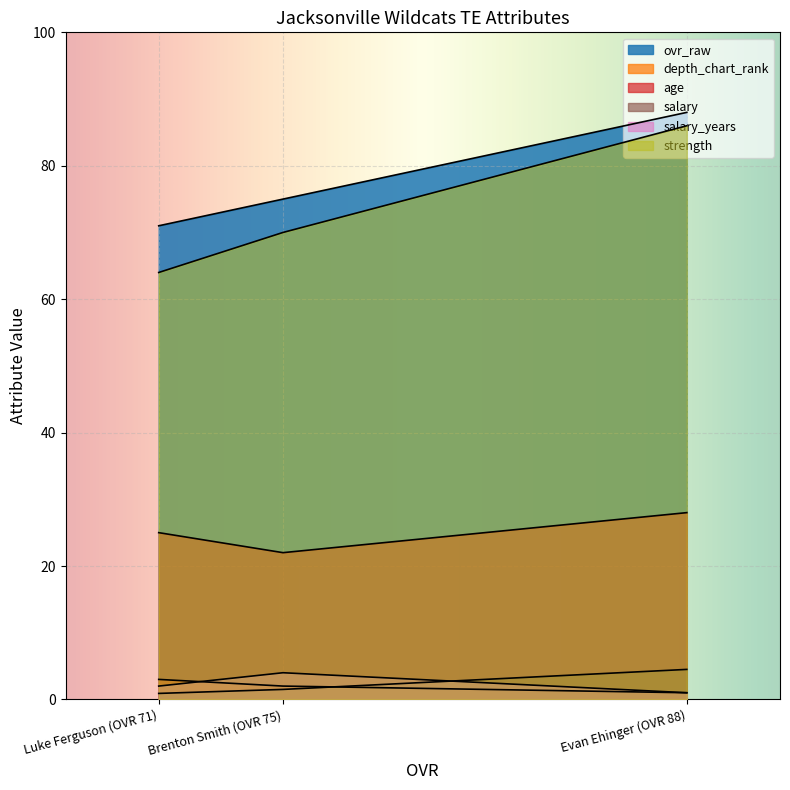

Reading right to left, list all the values displayed in this chart.

ovr_raw: Luke Ferguson (OVR 71)=71.0	Brenton Smith (OVR 75)=75.0	Evan Ehinger (OVR 88)=88.0
depth_chart_rank: Luke Ferguson (OVR 71)=3.0	Brenton Smith (OVR 75)=2.0	Evan Ehinger (OVR 88)=1.0
age: Luke Ferguson (OVR 71)=25.0	Brenton Smith (OVR 75)=22.0	Evan Ehinger (OVR 88)=28.0
salary: Luke Ferguson (OVR 71)=0.9	Brenton Smith (OVR 75)=1.5	Evan Ehinger (OVR 88)=4.5
salary_years: Luke Ferguson (OVR 71)=2.0	Brenton Smith (OVR 75)=4.0	Evan Ehinger (OVR 88)=1.0
strength: Luke Ferguson (OVR 71)=64.0	Brenton Smith (OVR 75)=70.0	Evan Ehinger (OVR 88)=86.0